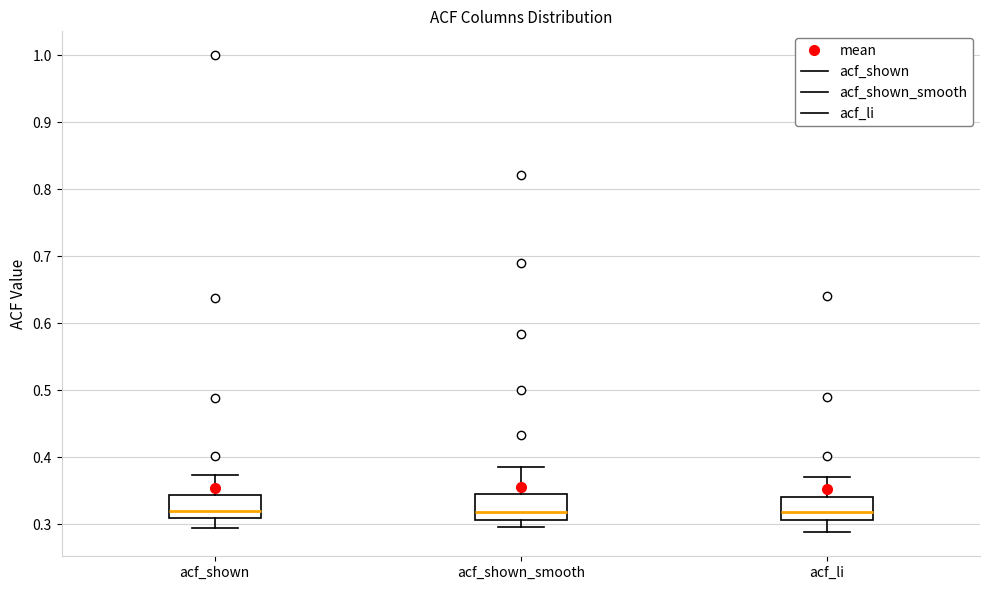

Reading left to right, read every box against the y-axis: the position of its median line, the range the box covers, and the ends of its whiskers. The values are not printed on the chart, so give them approximately, as read against the axis.

acf_shown: median 0.32, box 0.31 to 0.34, whiskers 0.29 to 0.37
acf_shown_smooth: median 0.32, box 0.31 to 0.35, whiskers 0.30 to 0.39
acf_li: median 0.32, box 0.31 to 0.34, whiskers 0.29 to 0.37